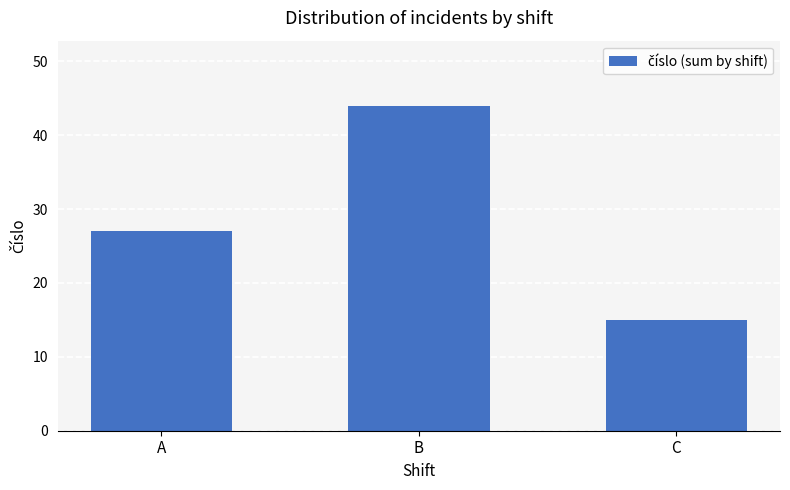

What is the difference between the maximum and minimum values?

29